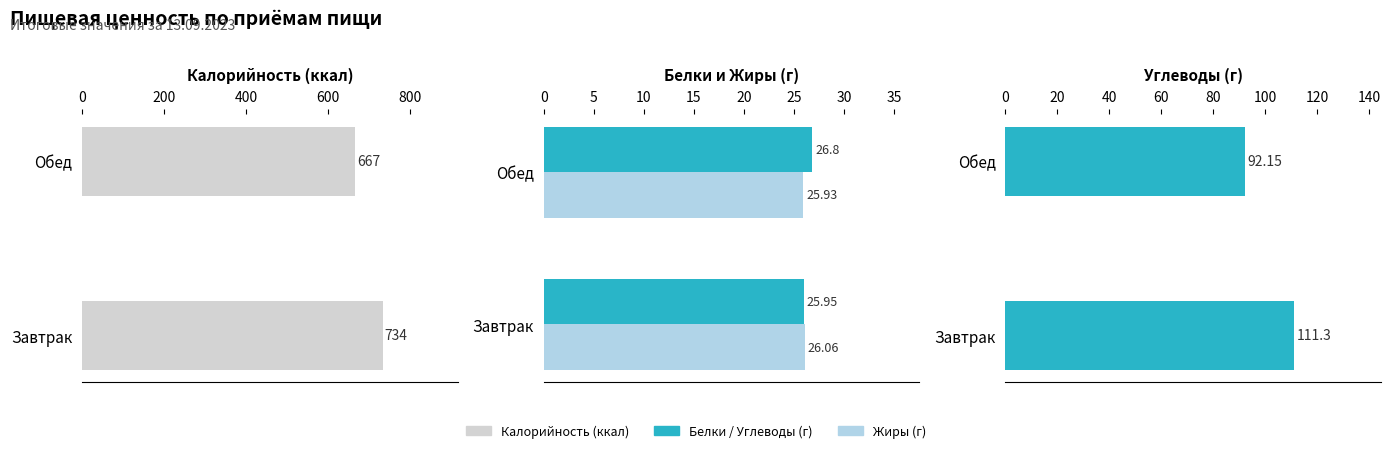

What is the average value of the Жиры series?

26.0